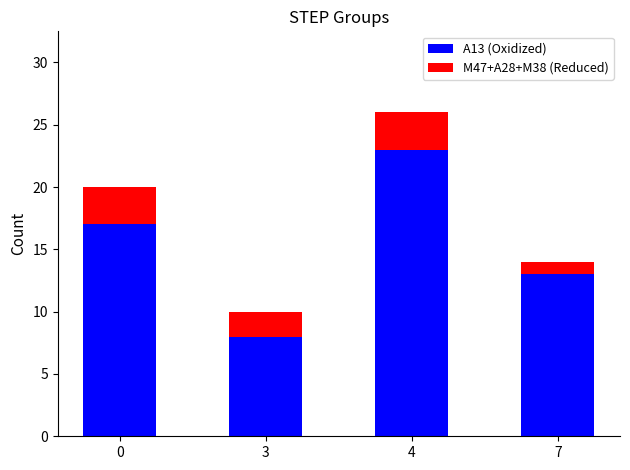

At which category is the sum across all series the highest?

4